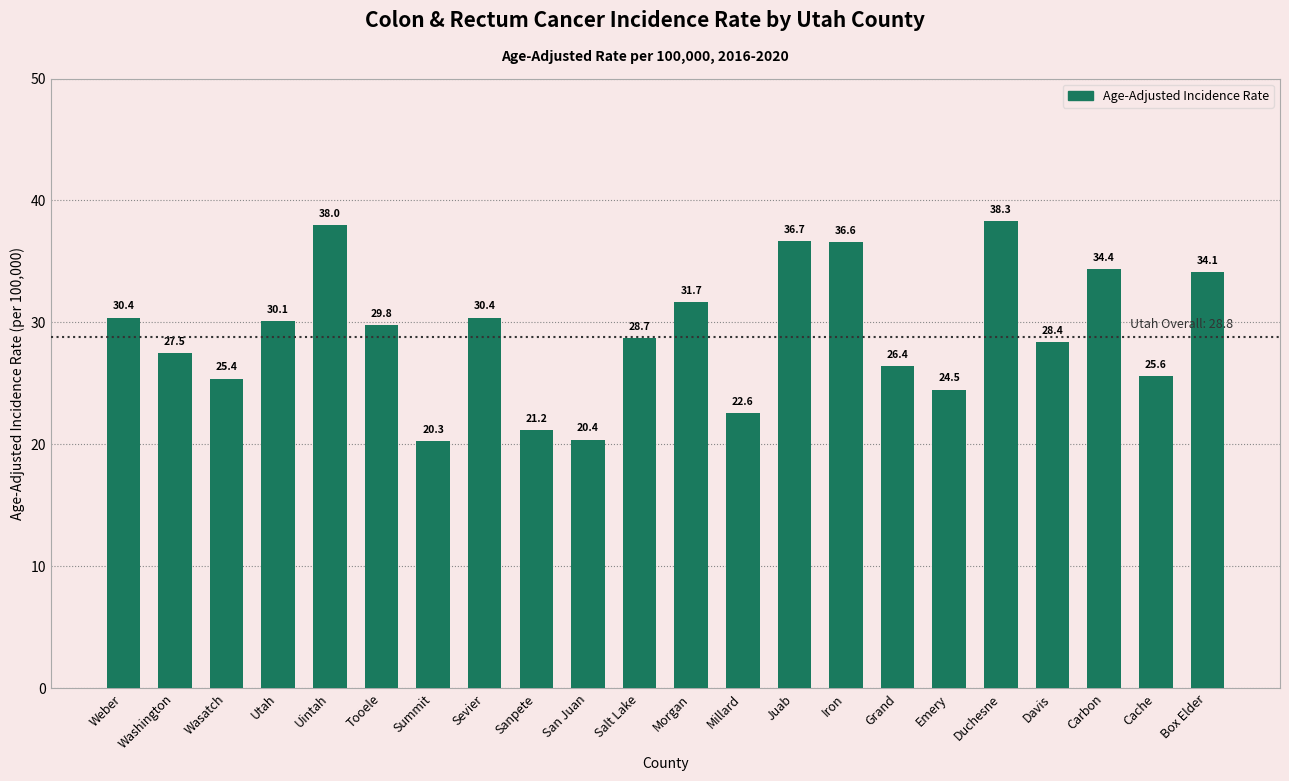

What is the difference between the maximum and minimum values?

18.0